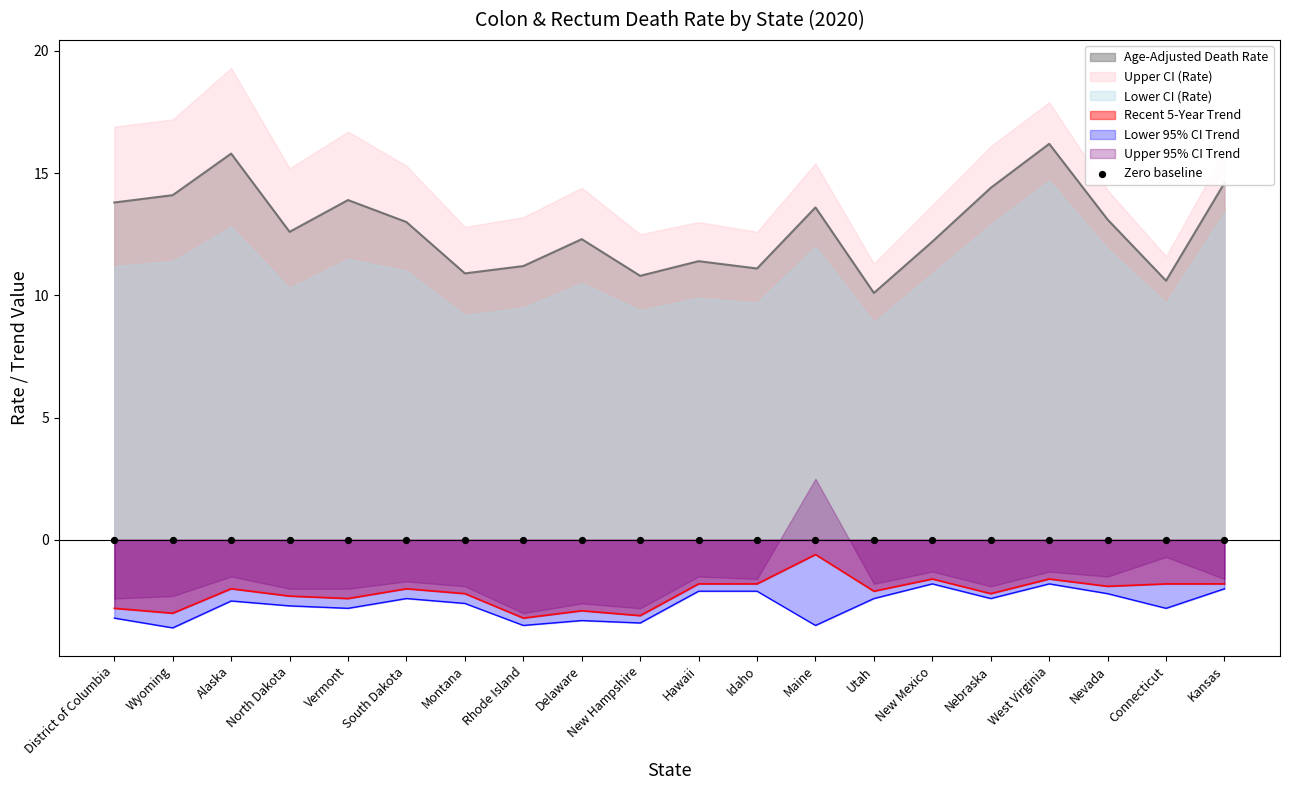

At how many categories does at least one series exceed -3?

20